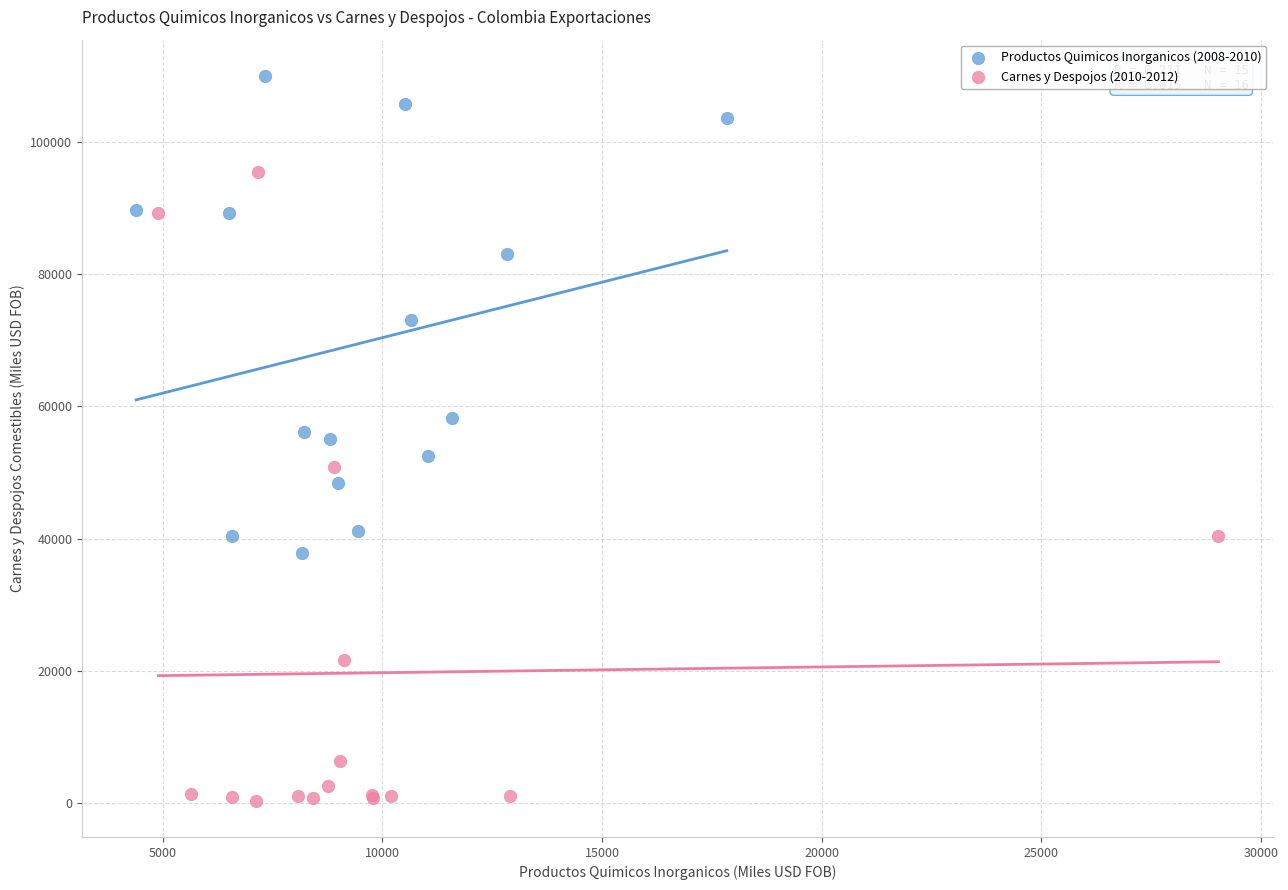

Which series contains the highest Y value?

Productos Quimicos Inorganicos (2008-2010)